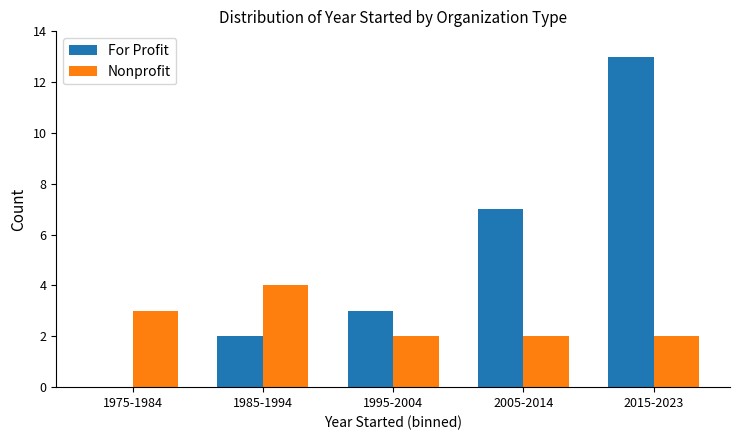

What is the maximum value for For Profit?

13